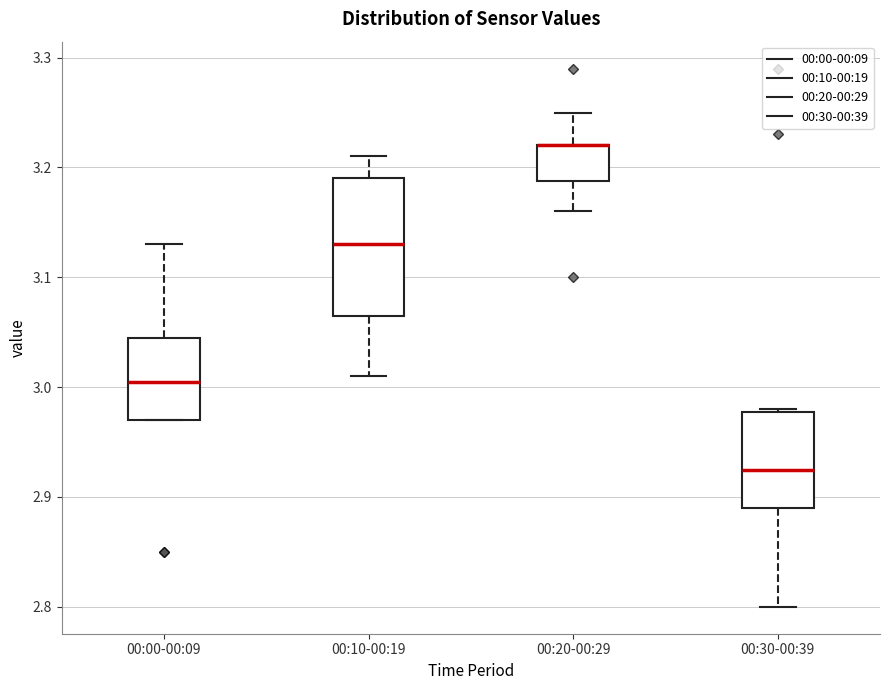

Comparing the boxes themselves (not the whiskers), which one is the tallest?

00:10-00:19